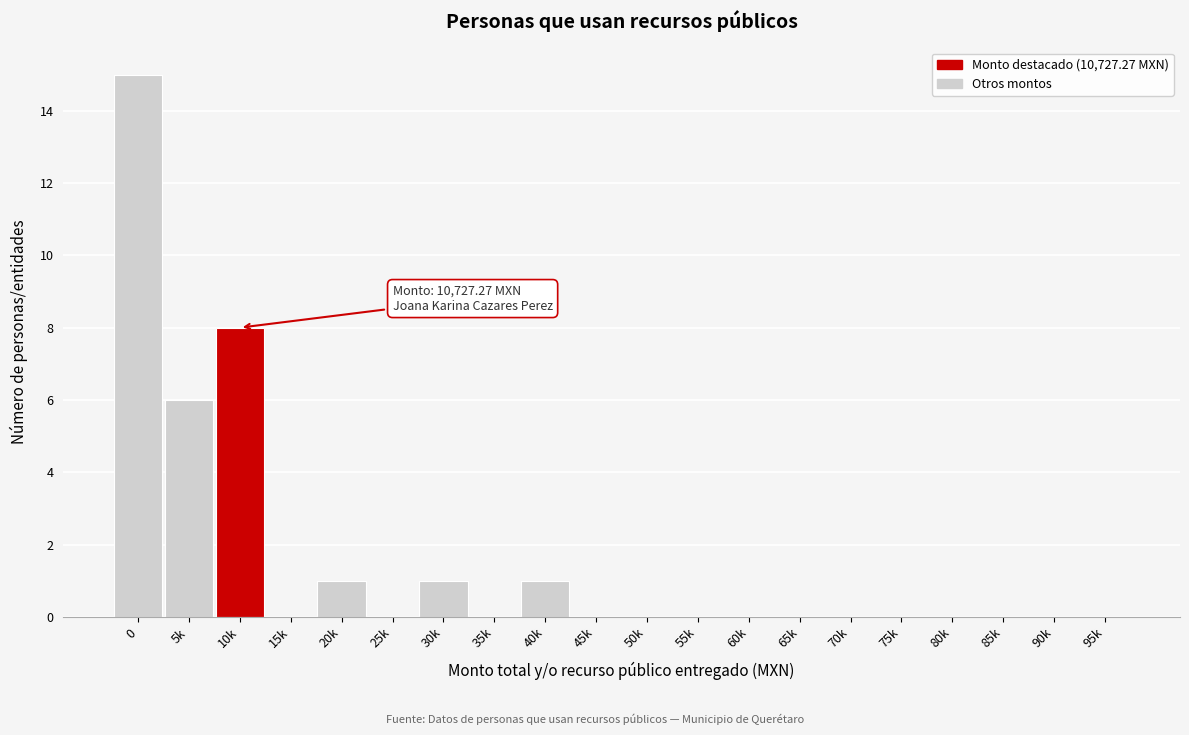

Reading left to right, list all the values displayed in this chart.

0=15	5k=6	10k=8	15k=0	20k=1	25k=0	30k=1	35k=0	40k=1	45k=0	50k=0	55k=0	60k=0	65k=0	70k=0	75k=0	80k=0	85k=0	90k=0	95k=0